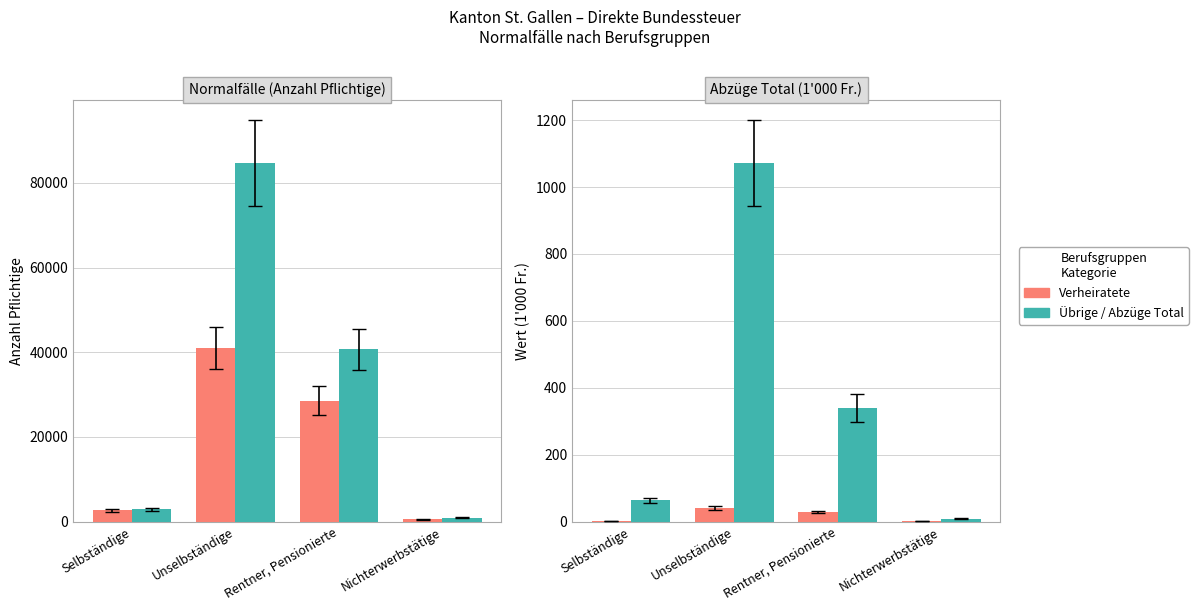

What position from the left is Nichterwerbstätige?

4